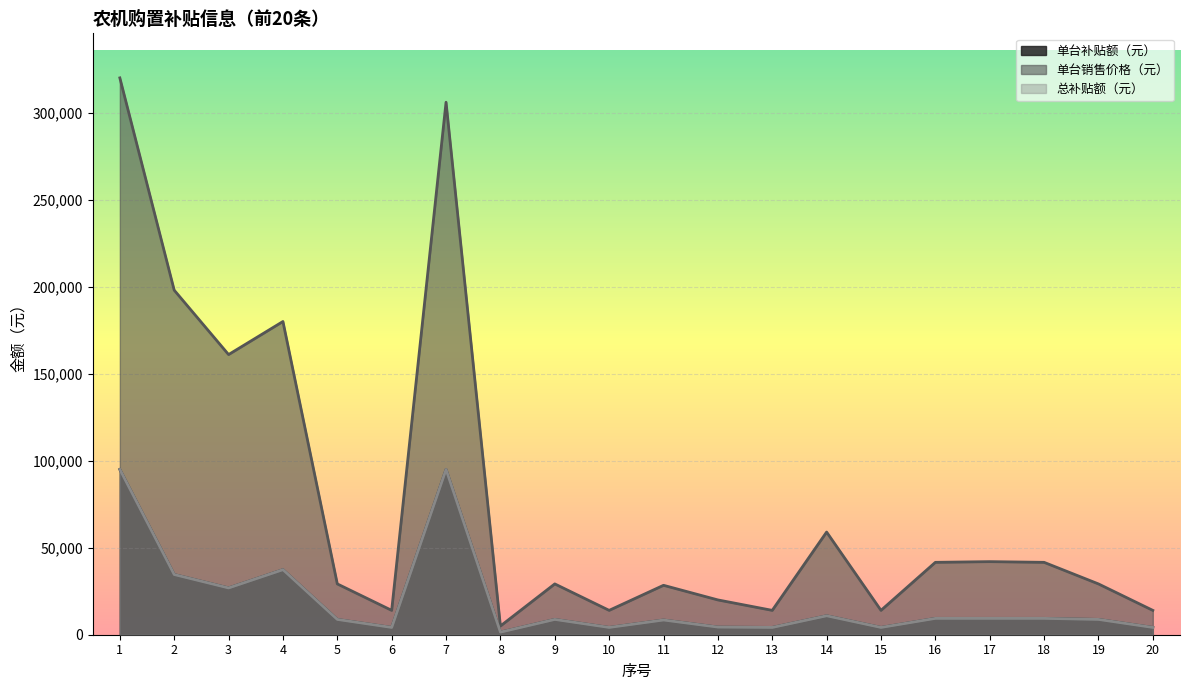

What value does the 单台销售价格（元） series have at 18, to the nearest 50?

41600